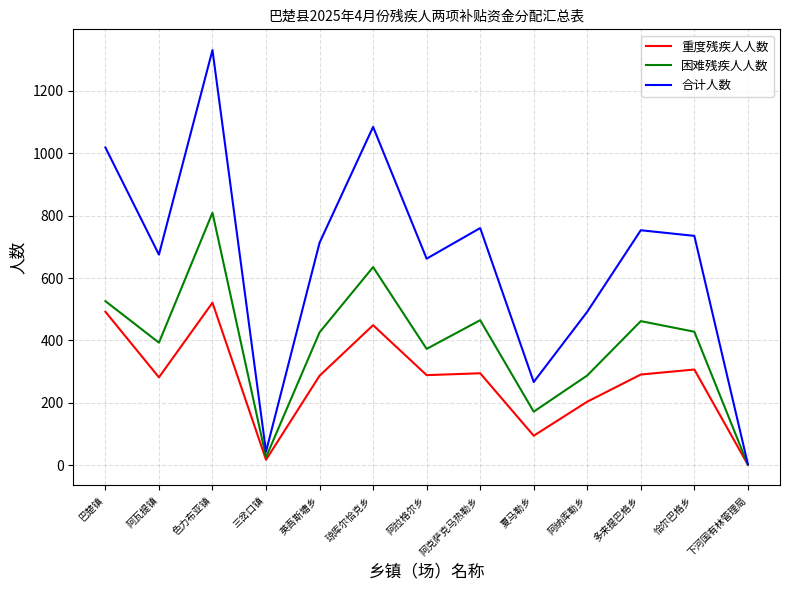

What is the greatest value displayed?

1330